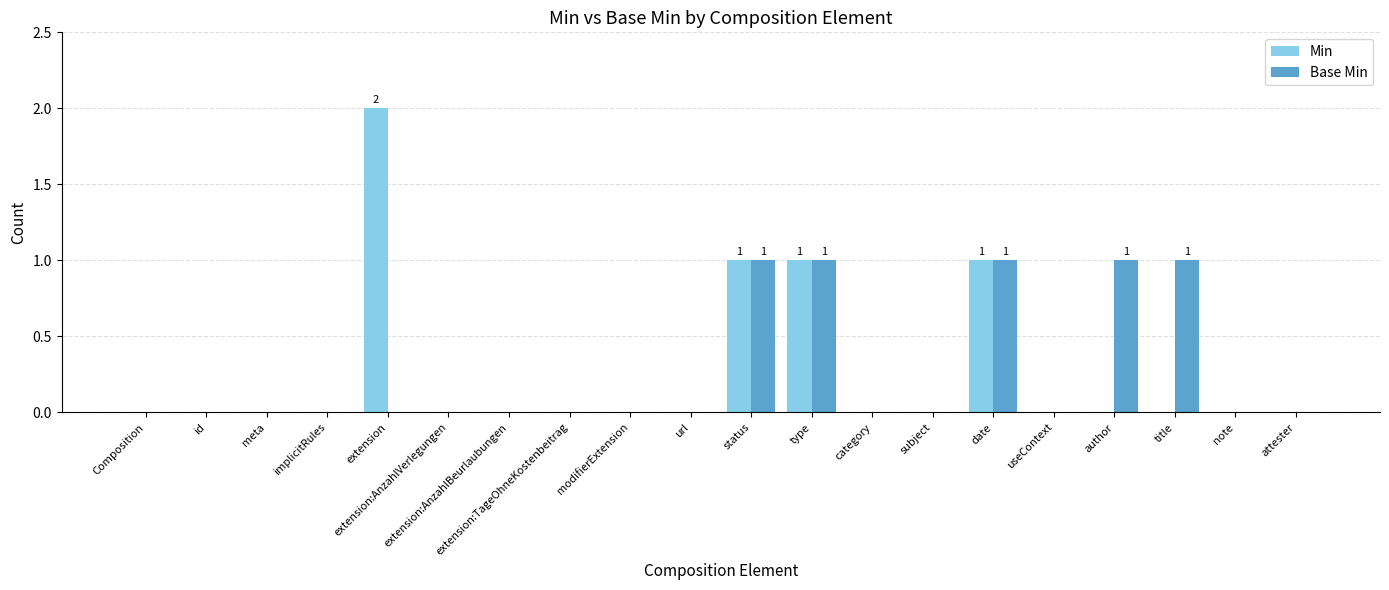

Does the chart contain stacked bars?

No